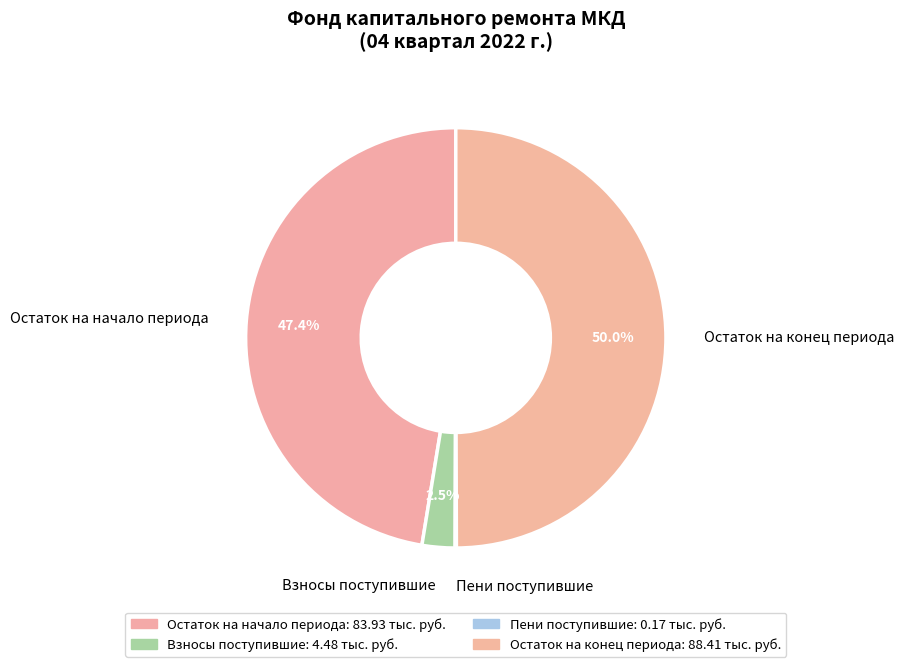

What portion of the pie excludes Взносы поступившие?

97.5%